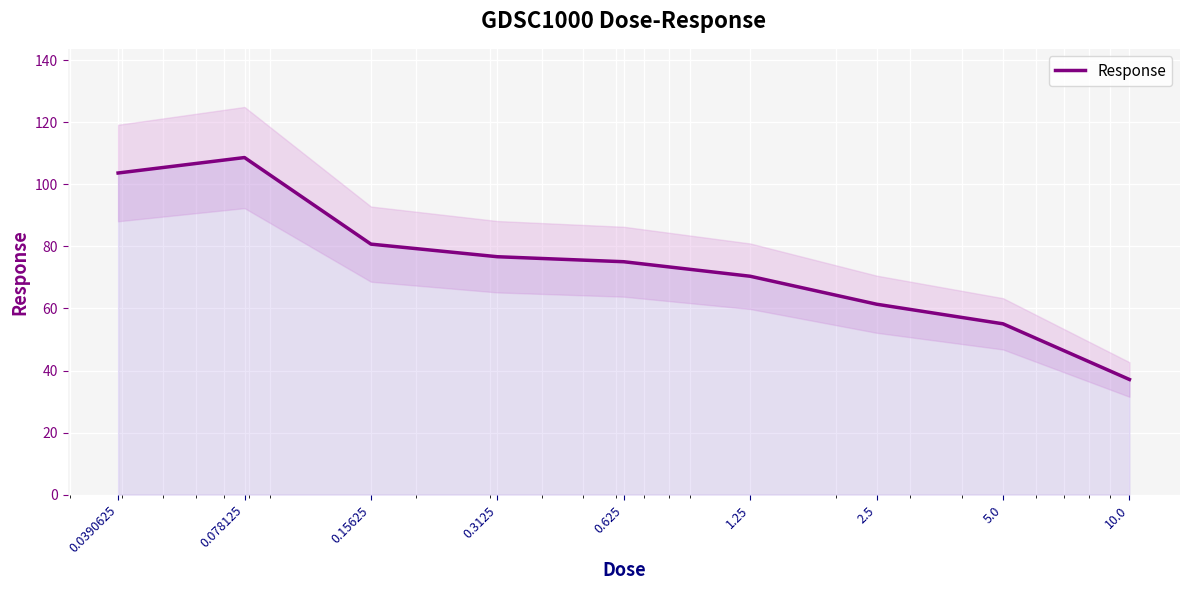

How many lines are shown in the chart?

1